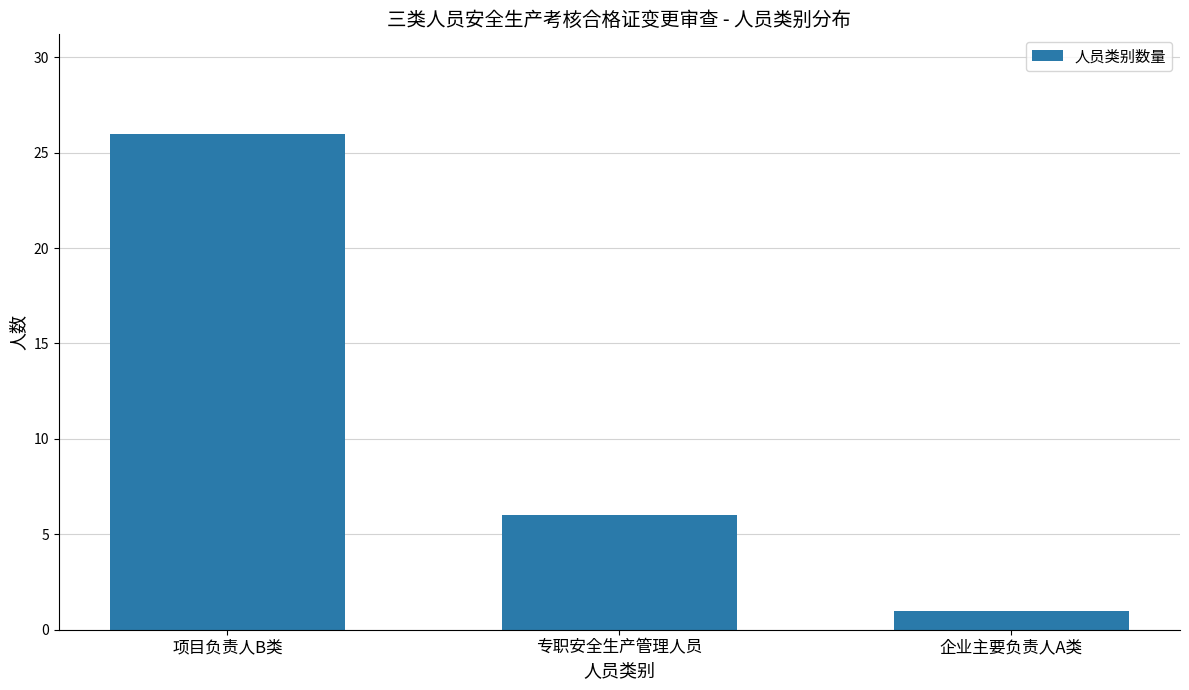

Which category has the lowest value across all series?

企业主要负责人A类